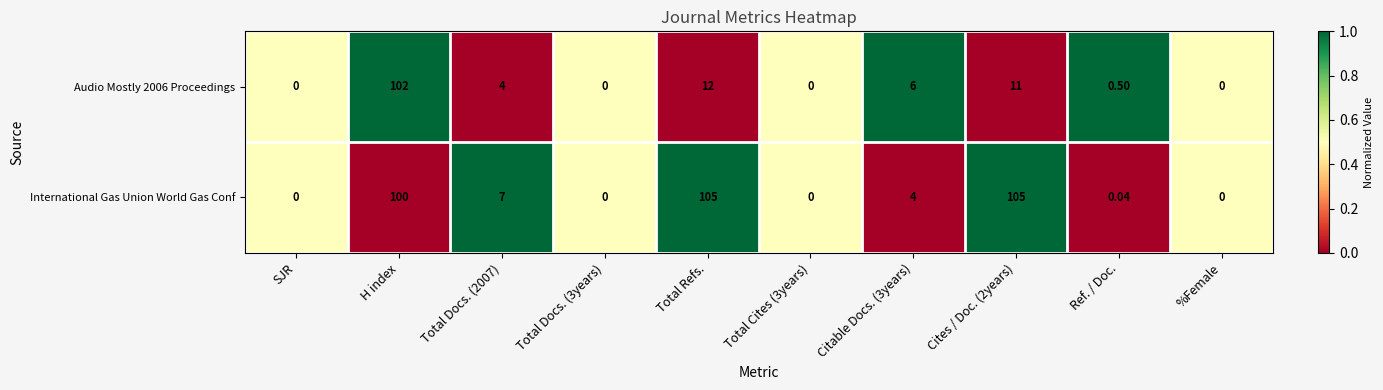

At which category is the sum across all series the highest?

H index